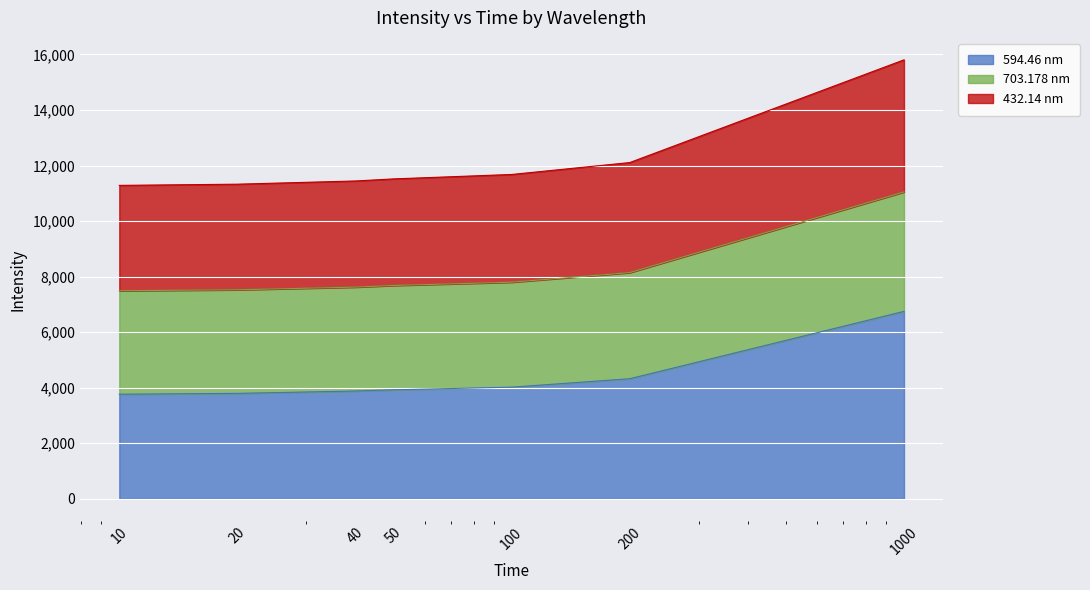

True or false: 594.46 nm and 703.178 nm intersect in this chart.

False